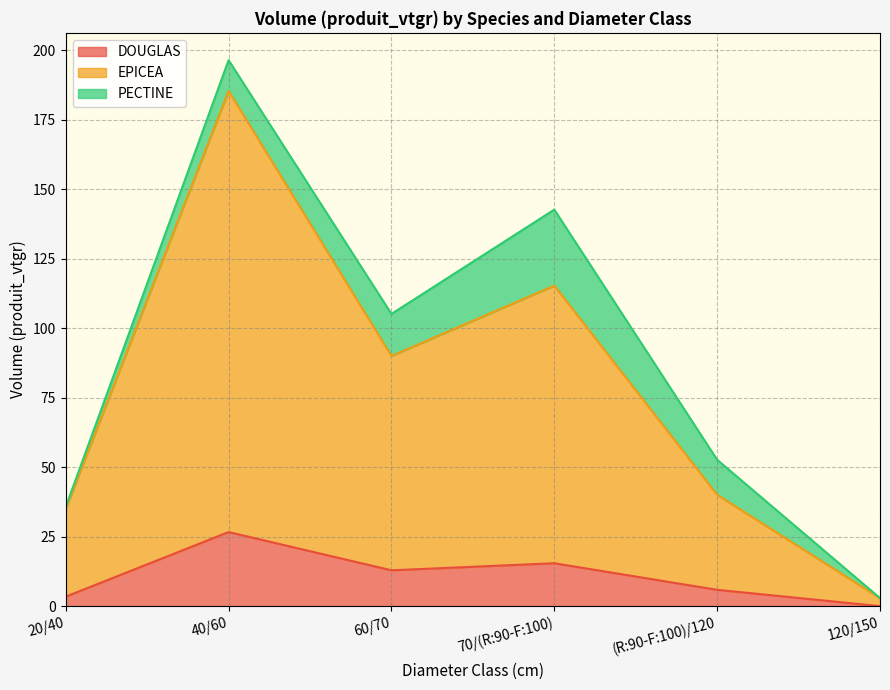

The DOUGLAS series shows 7.4 at 40/60. True or false?

False